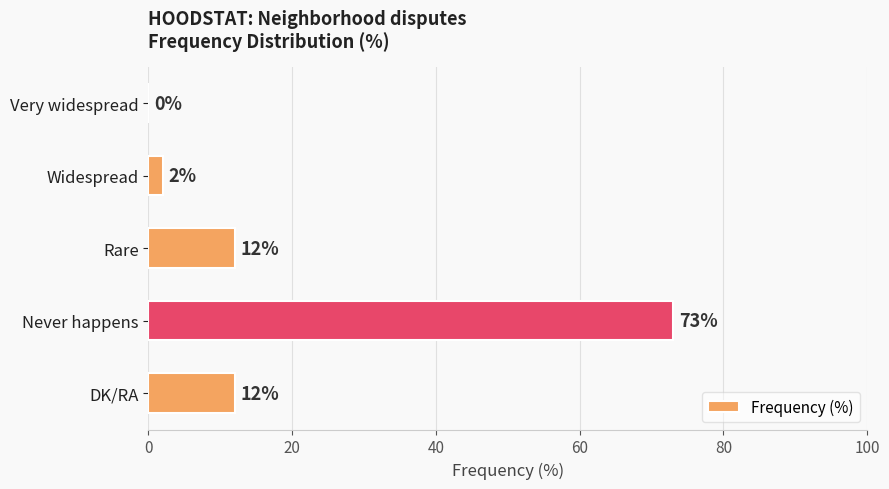

What is the approximate value at Rare, to the nearest 5?

10